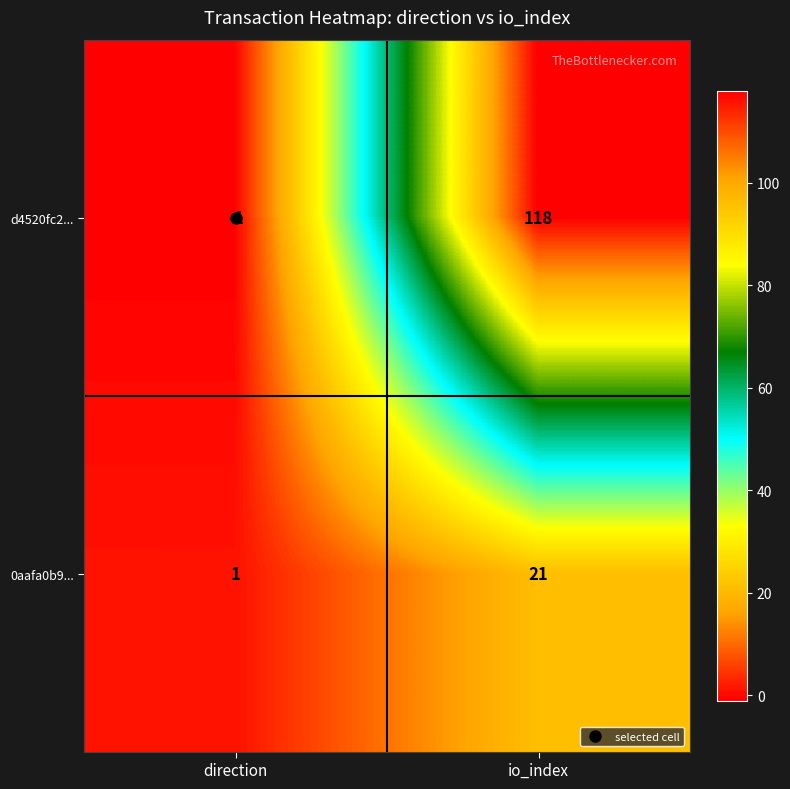

At which label is 0aafa0b9... closest to 11?

direction